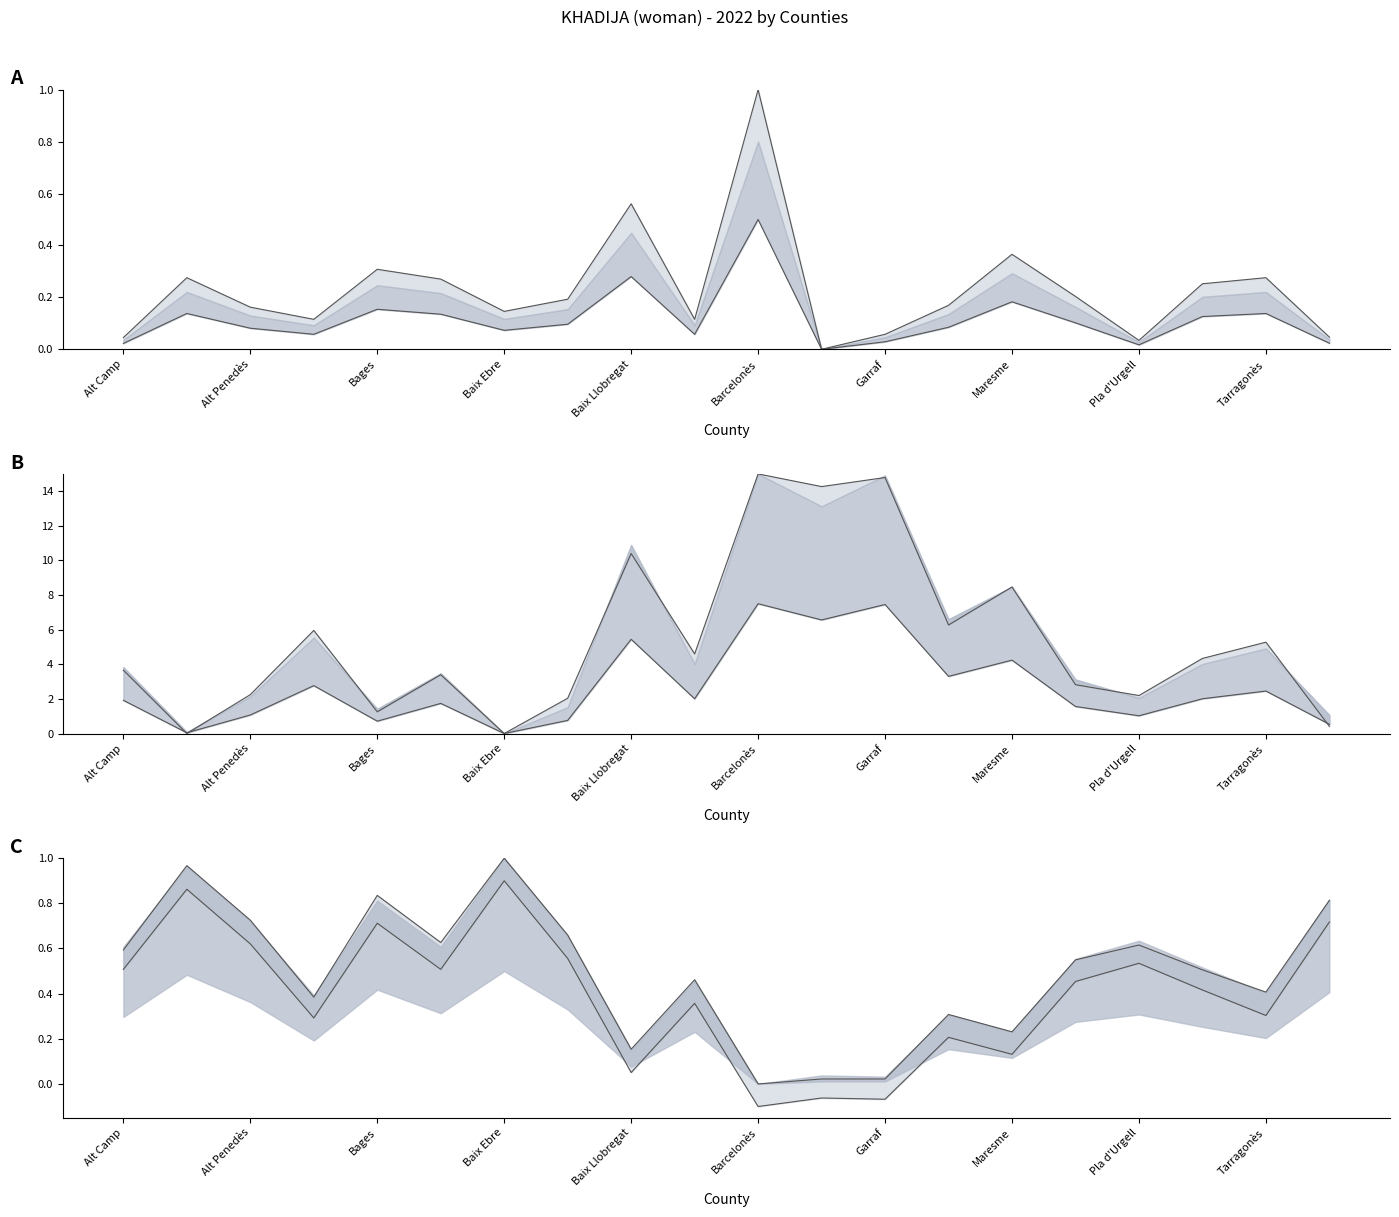

Which series has the largest range (max minus min)?

Position Total